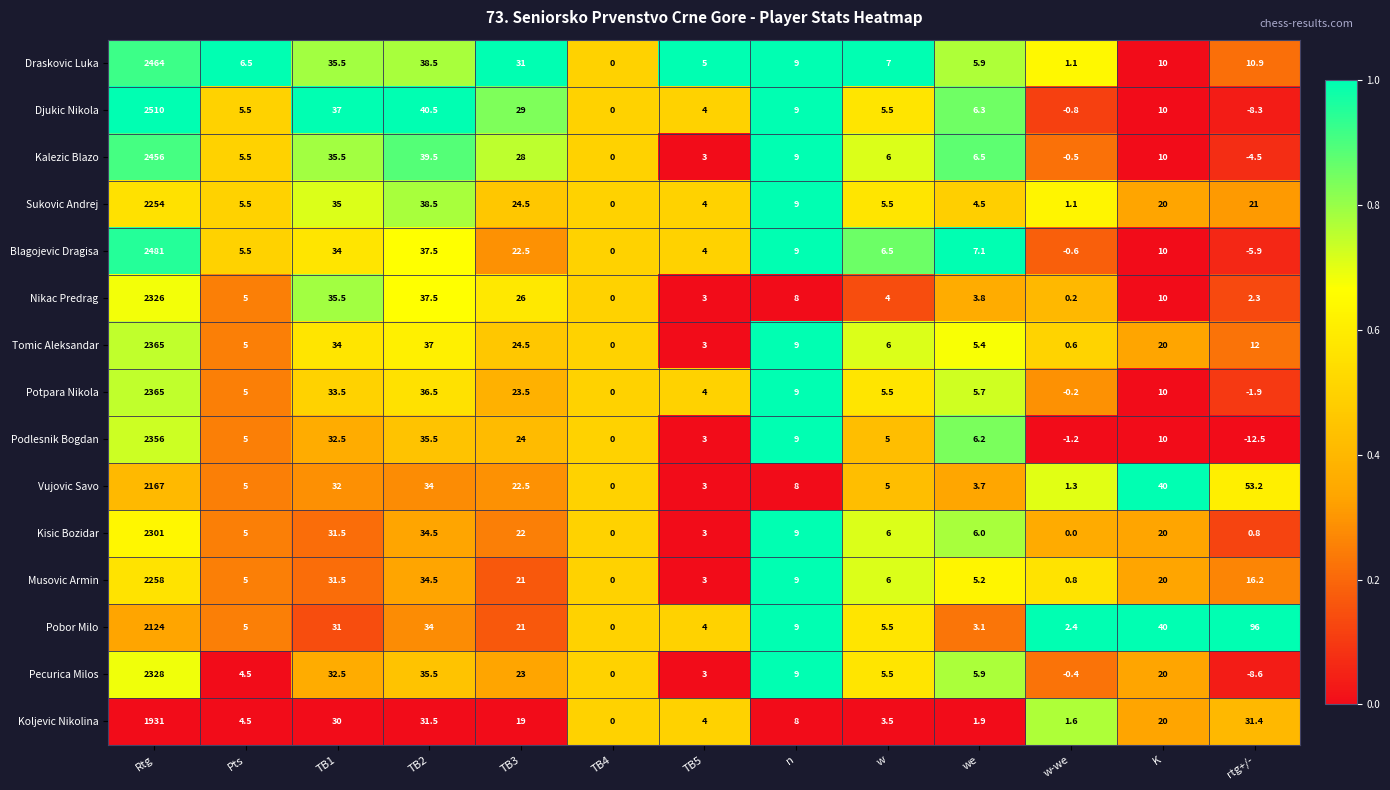

What is the difference between the second highest and second lowest values in the Podlesnik Bogdan series?

36.7